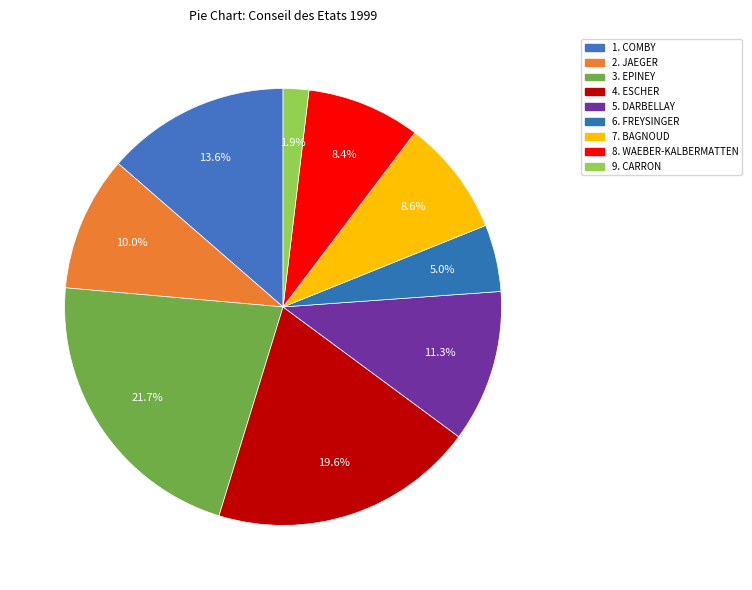

How many segments does this pie chart have?

9